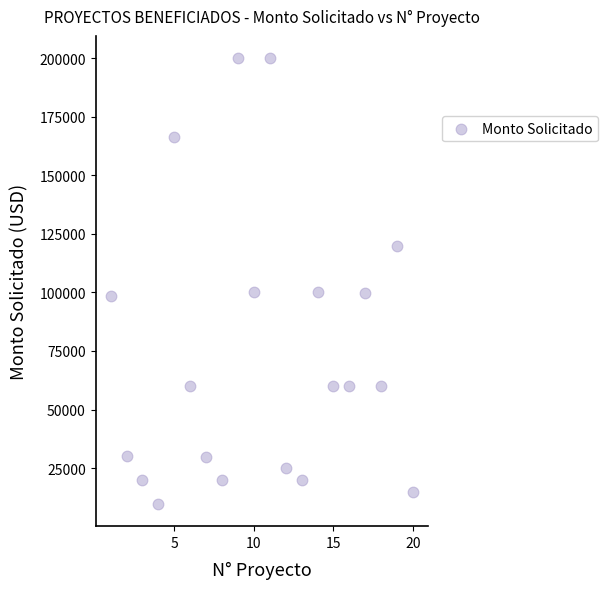

What is the range of X values (max minus min)?

19.0